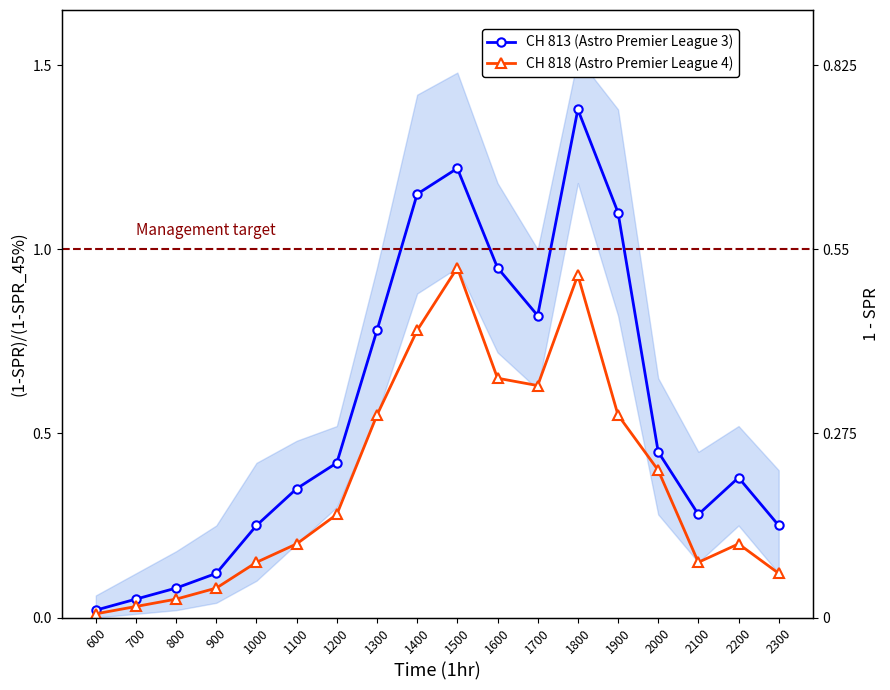

True or false: CH 813 (Astro Premier League 3) has more than 1 interior local peaks.

True